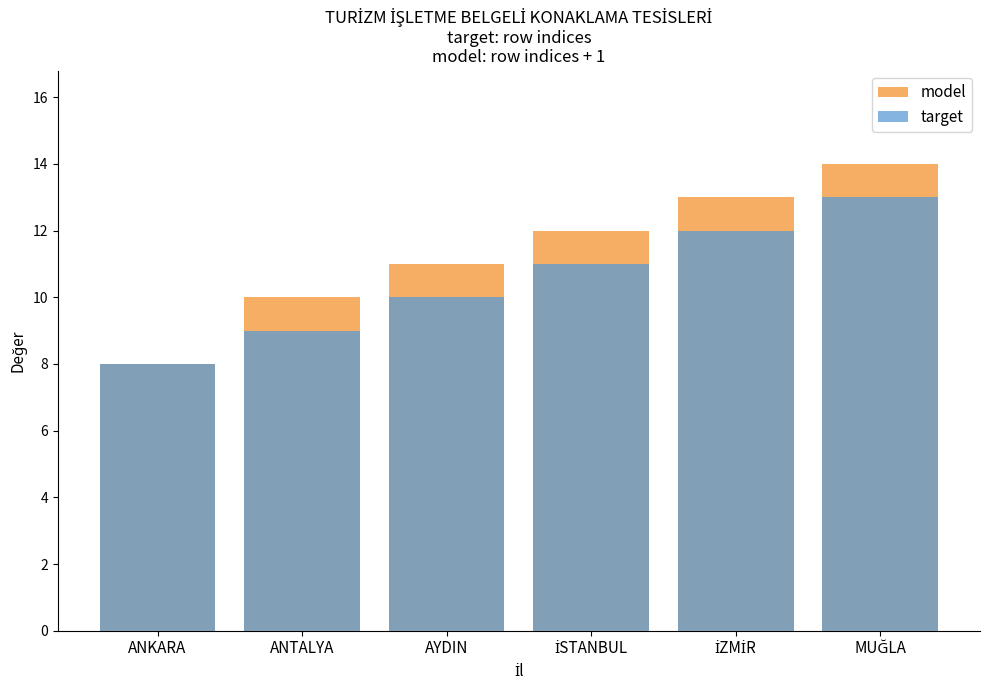

Where is model nearest to the value 11?

AYDIN